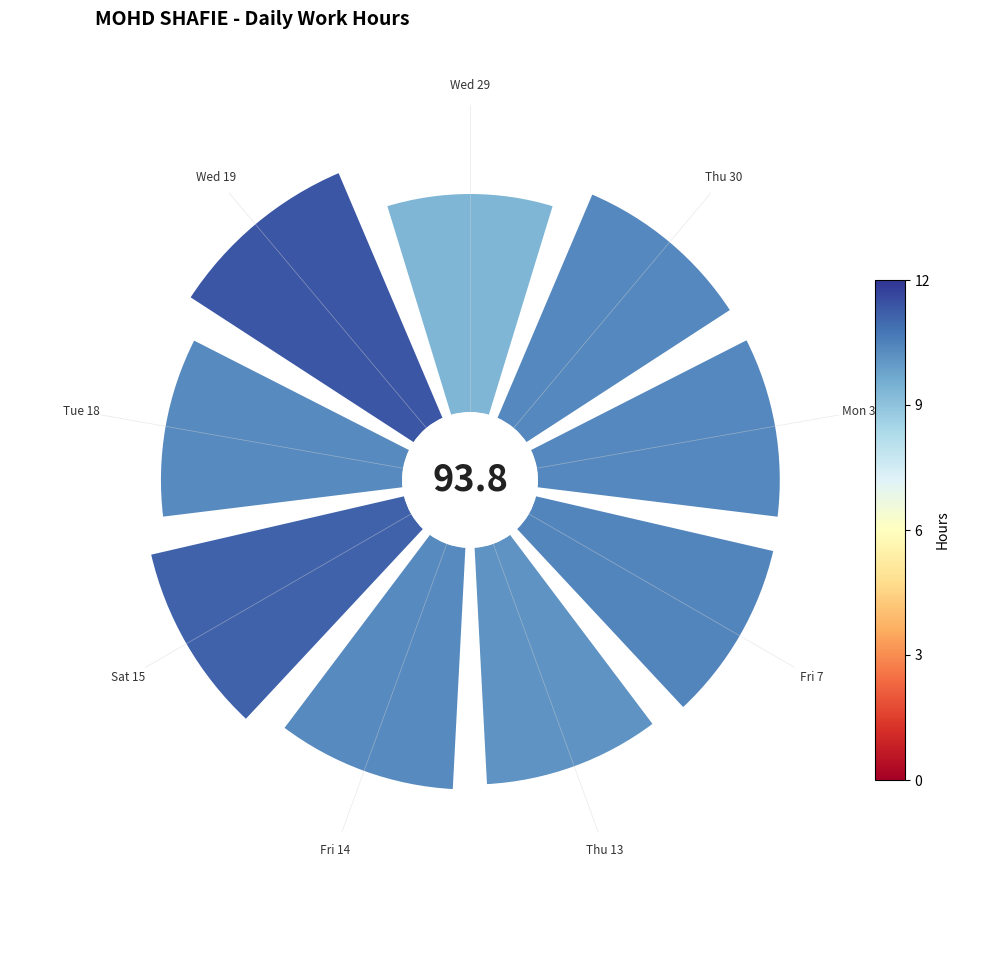

Does Fri 14 represent more than half of the total?

No